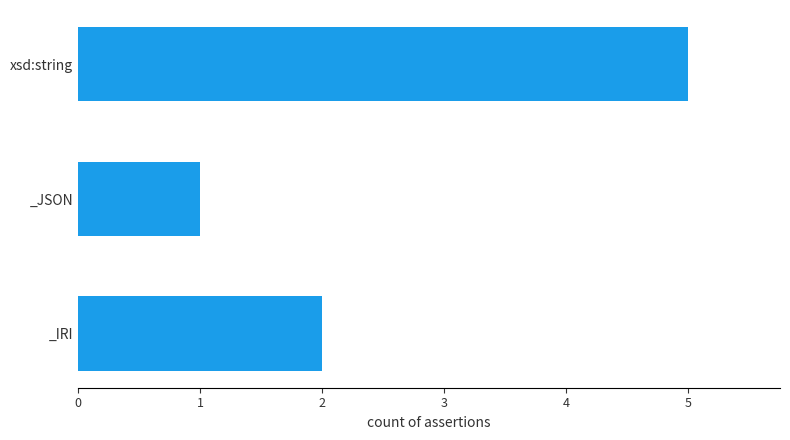

The value at xsd:string is 8. True or false?

False